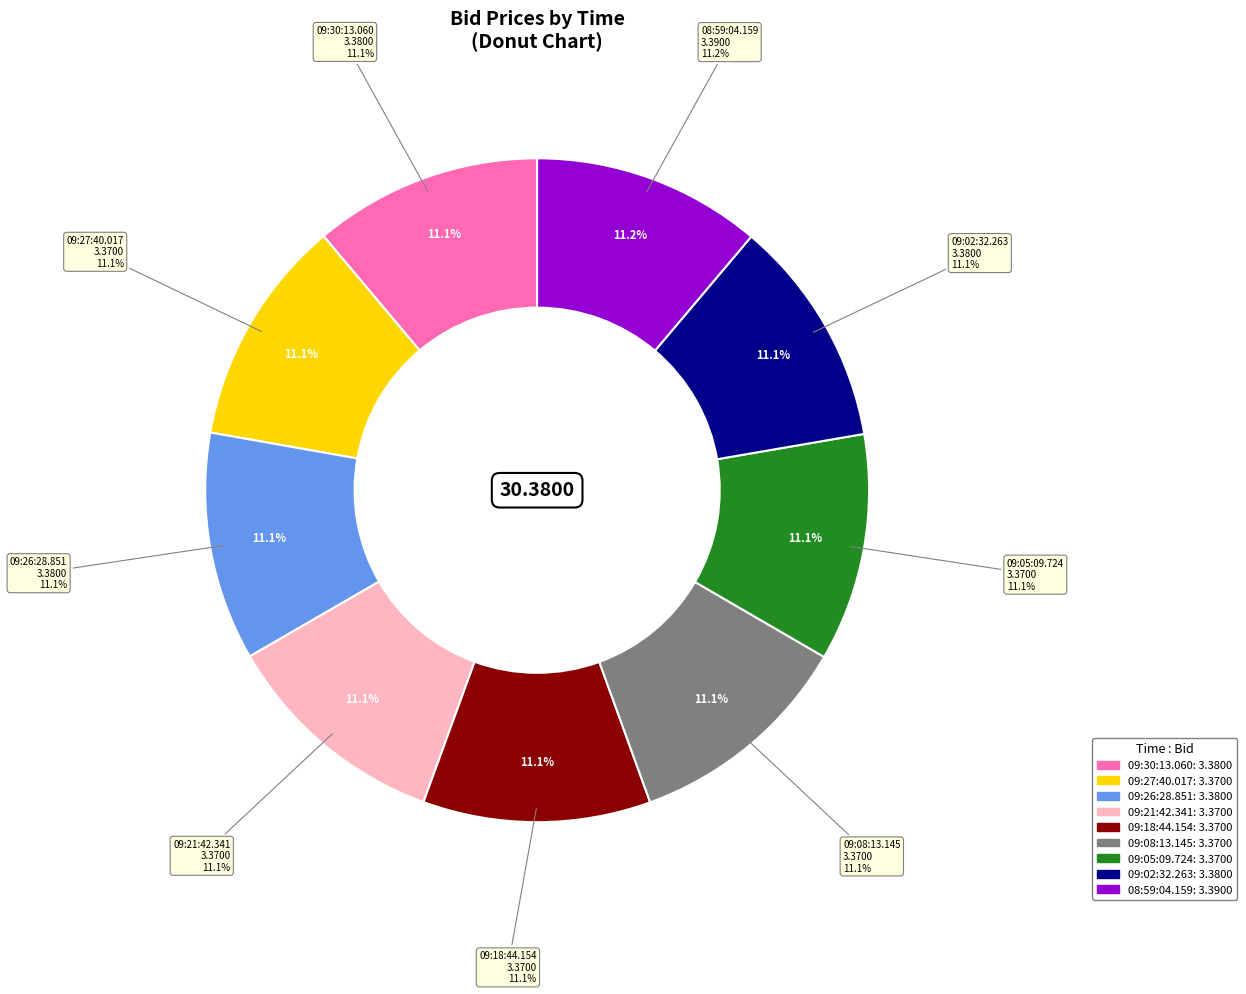

Is there any slice that represents more than half of the pie?

No